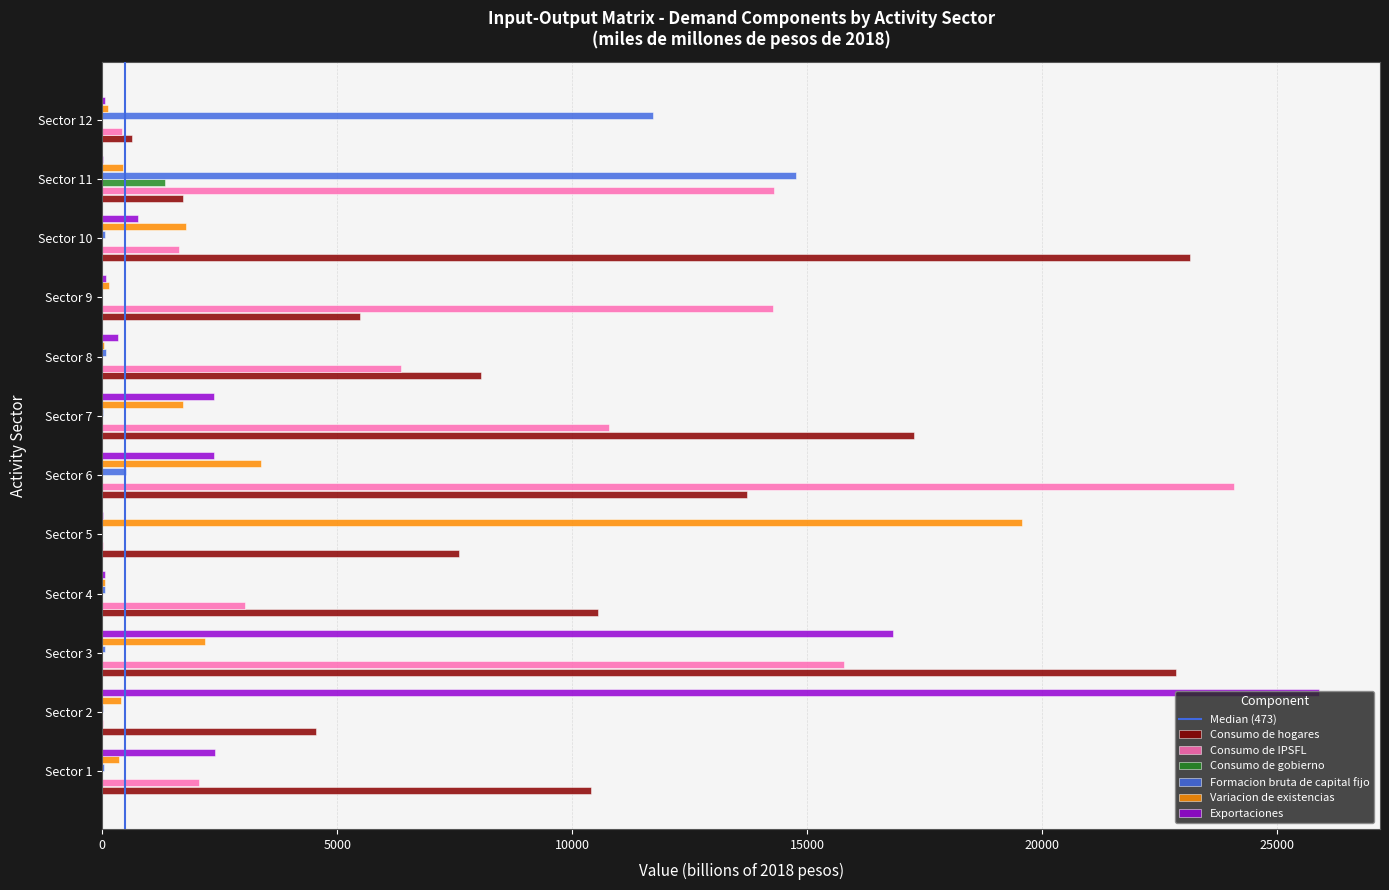

What is the sum of all Consumo de hogares values?

125956.7